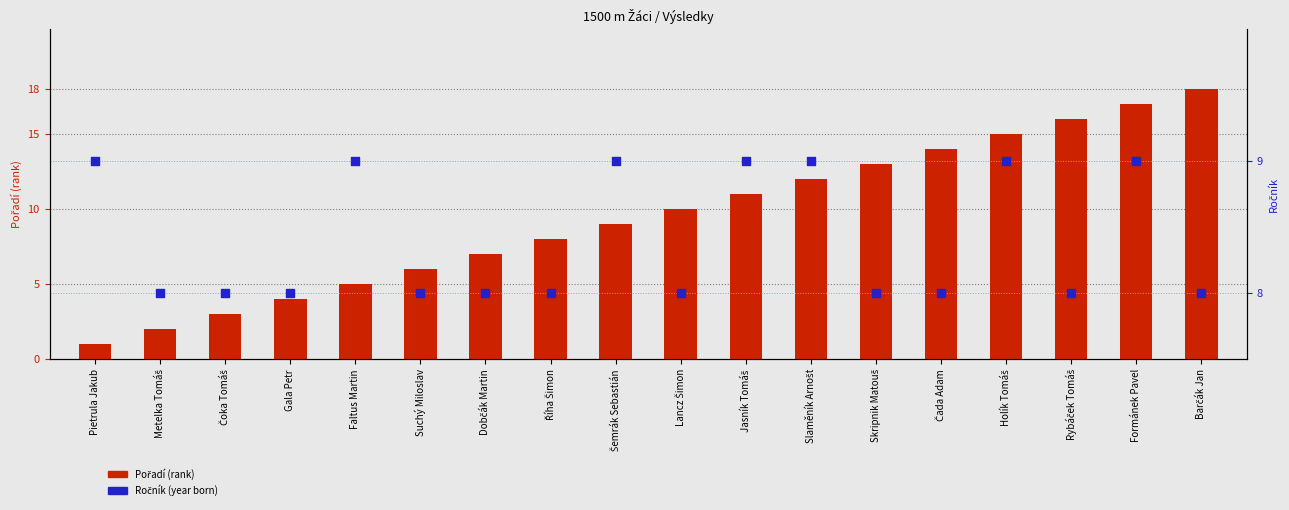

What are all the series names shown in the legend?

Pořadí (rank), Ročník (year)